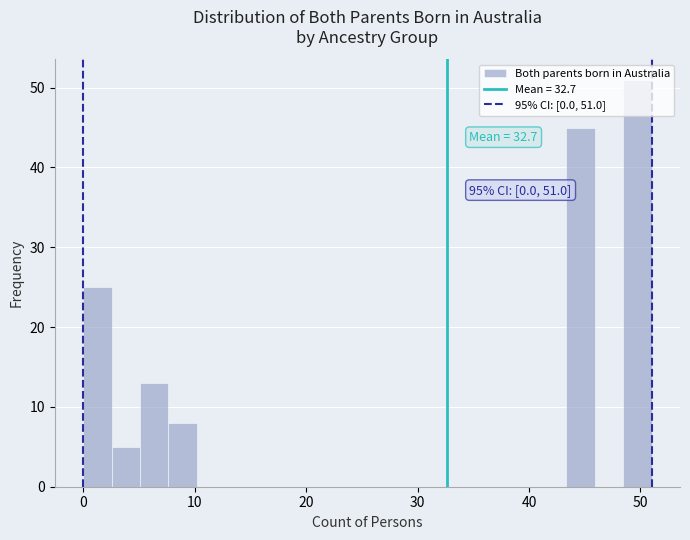

Read against the x-axis, roughly where is the centre of the tallest bar?

50